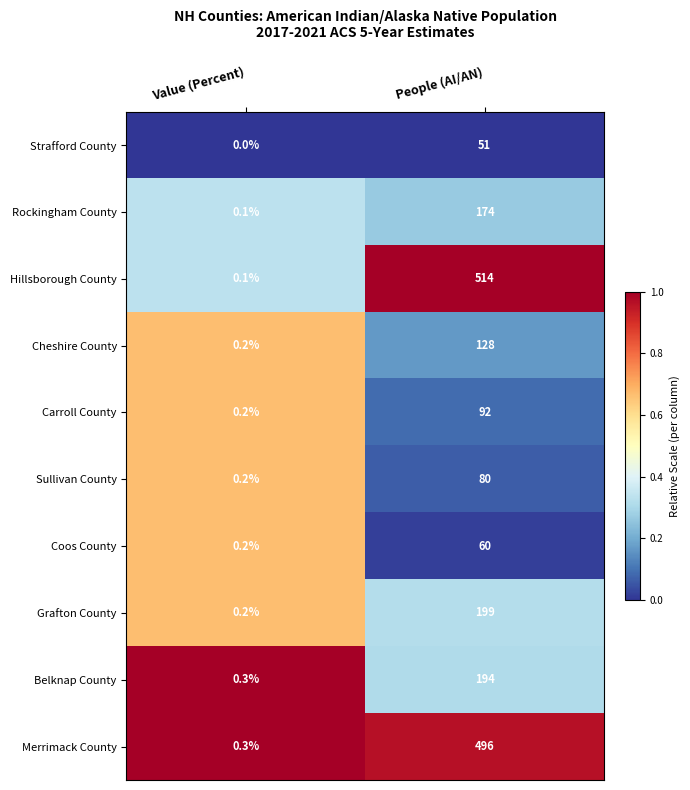

What is the difference between the highest and lowest values at People (AI/AN)?

463.0